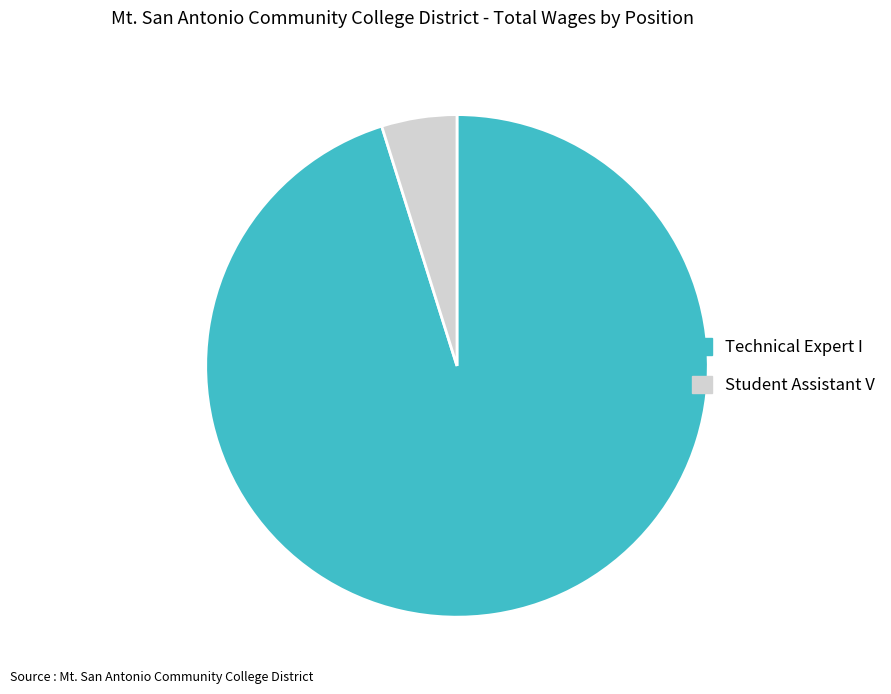

Is it true that Technical Expert I is 95% of the pie?

True